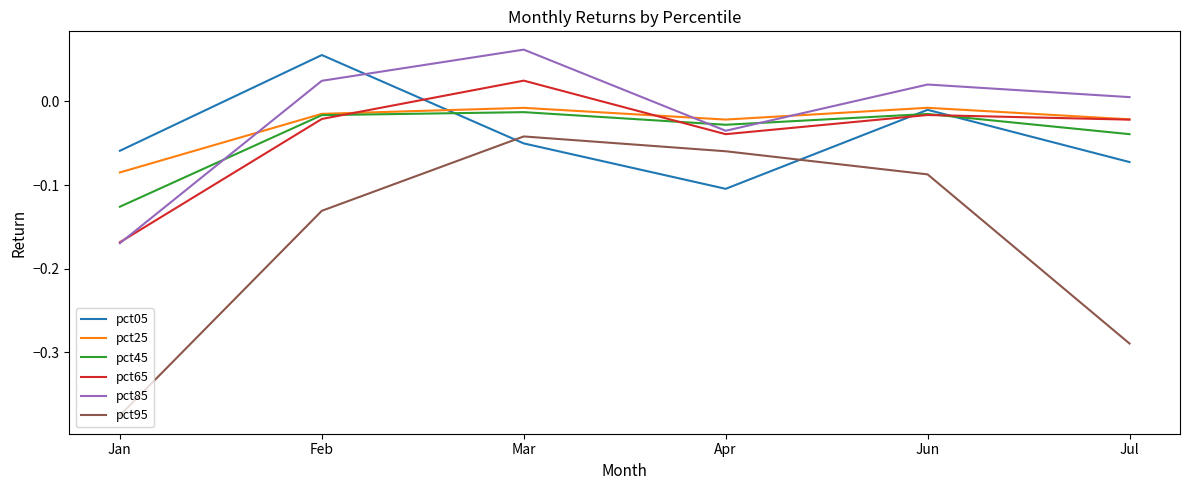

Is the value of pct85 at Mar greater than the value of pct45 at Feb?

Yes